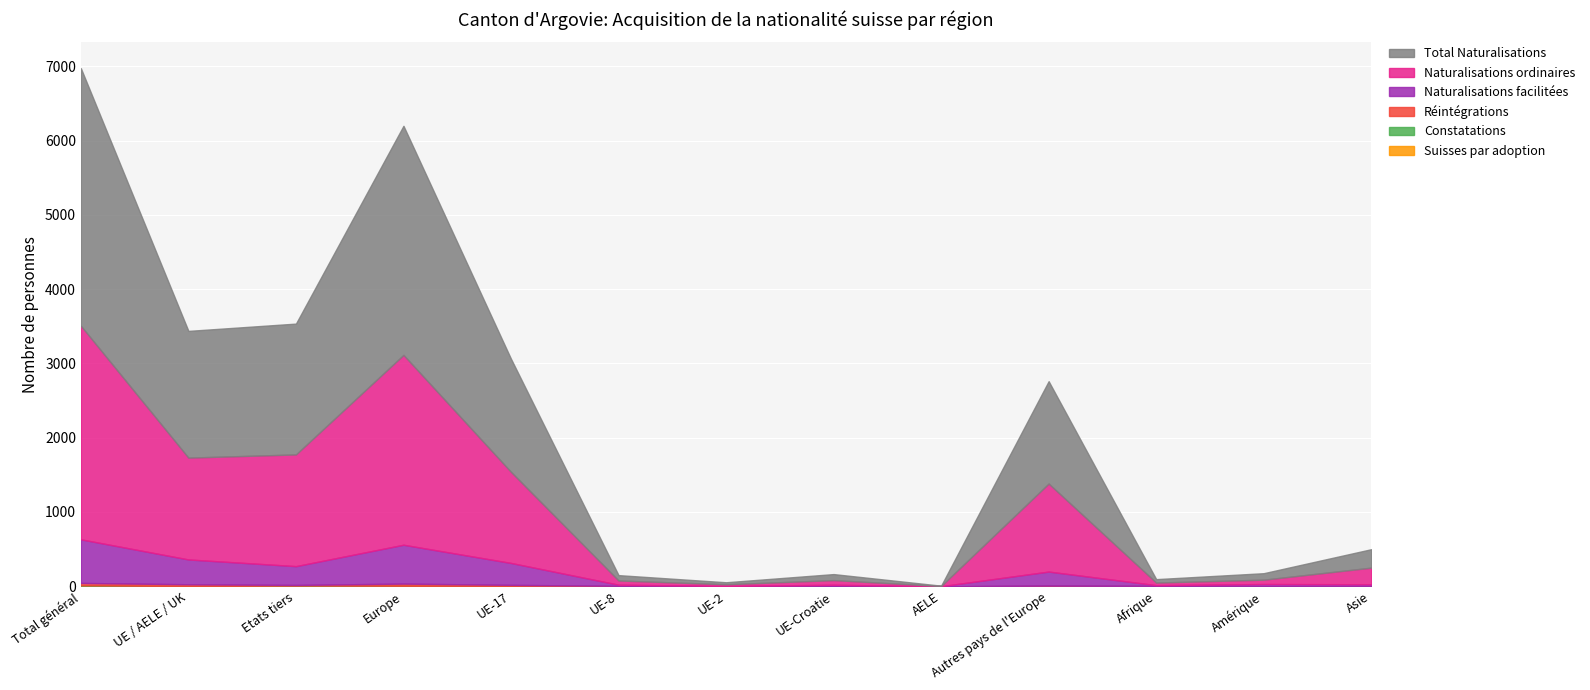

Where is Naturalisations ordinaires nearest to the value 1439?

Etats tiers